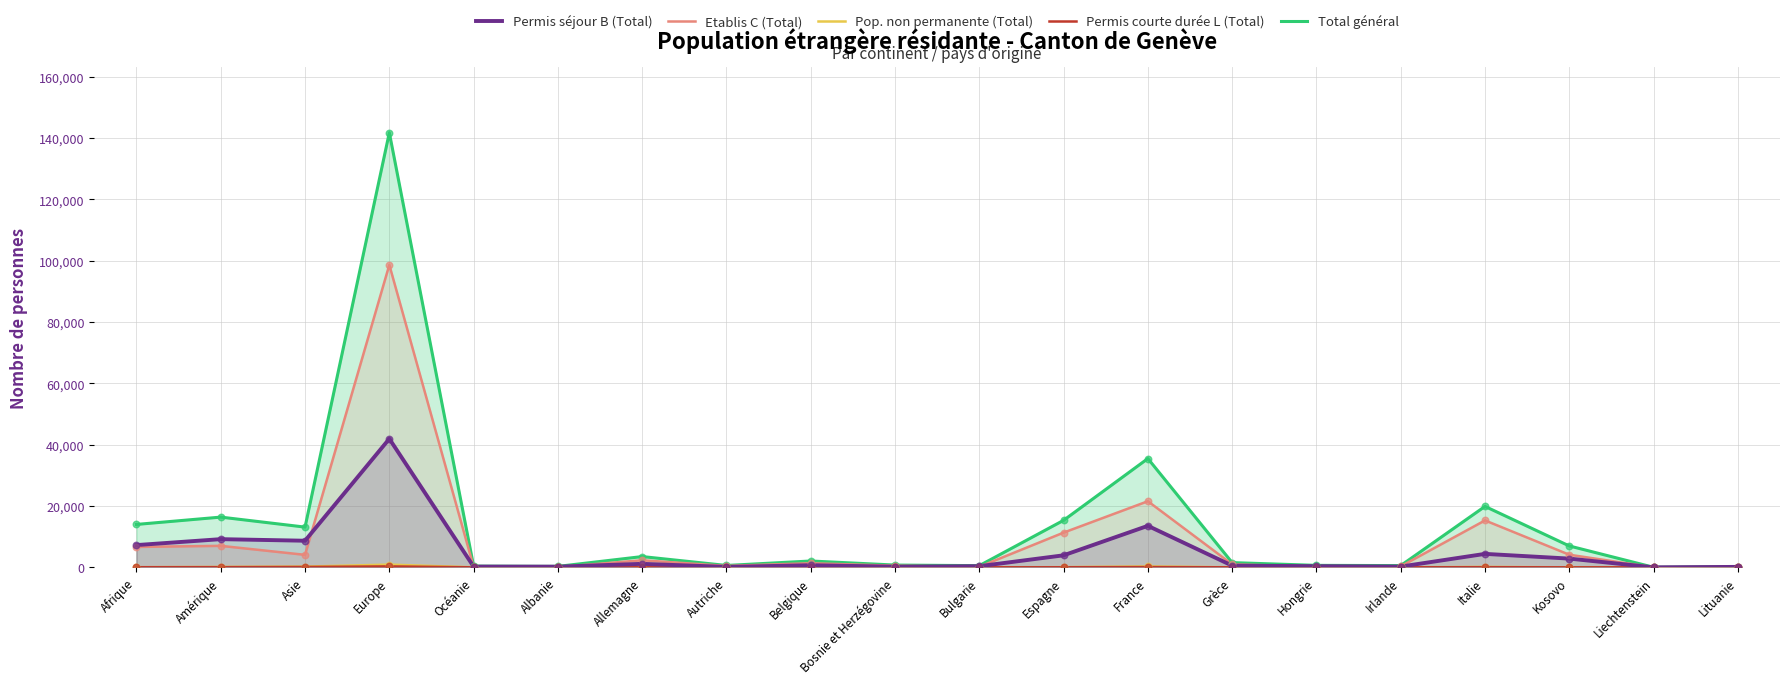

Is the value of Total général at Lituanie greater than the value of Permis courte durée L (Total) at Belgique?

Yes